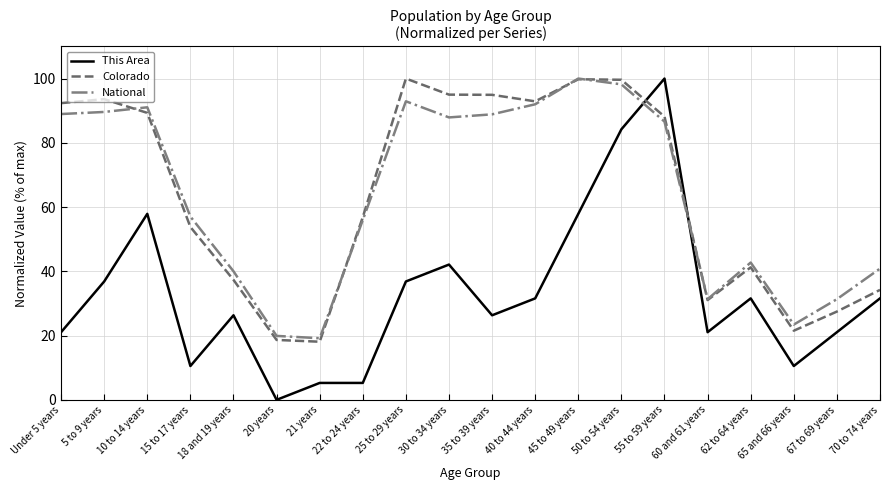

How many lines are shown in the chart?

3